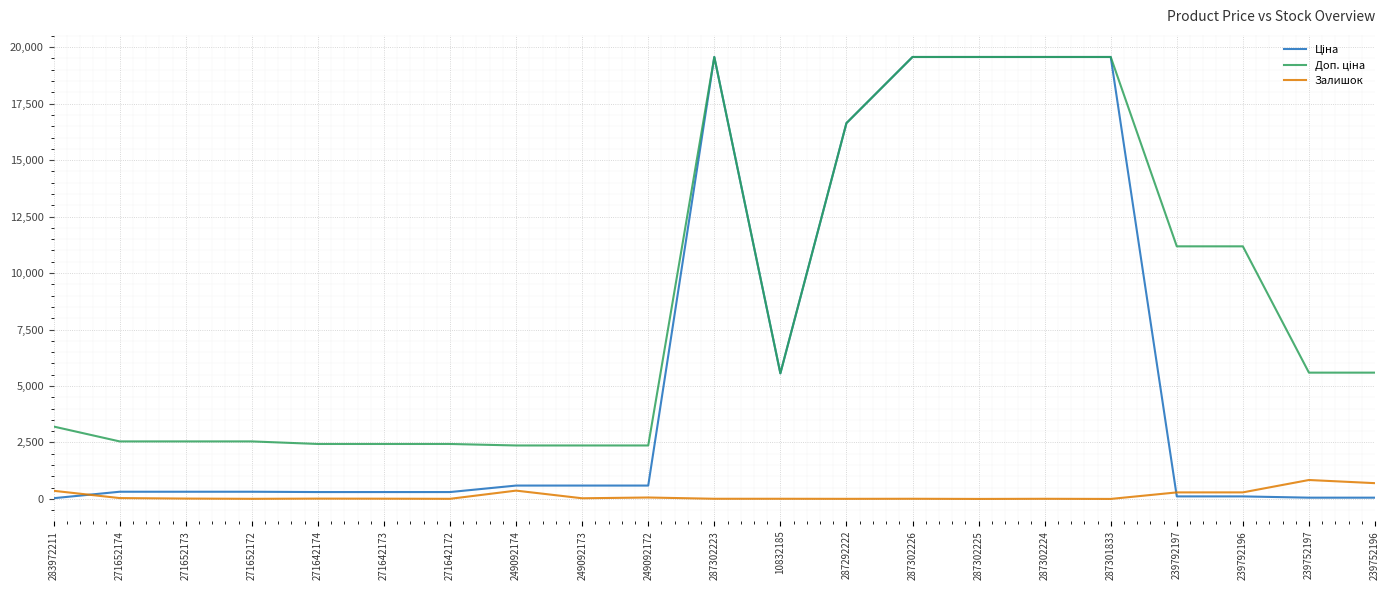

What is the maximum value shown in the chart?

19564.9